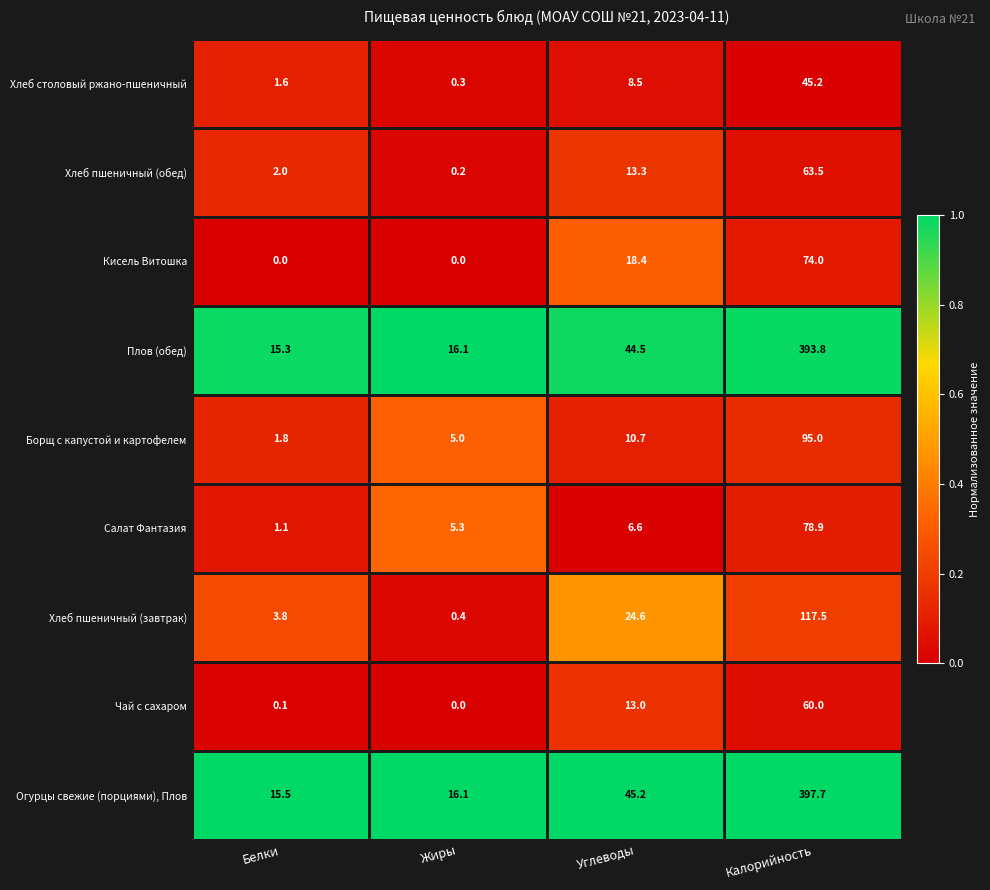

At which label does Борщ с капустой и картофелем reach its peak?

Калорийность